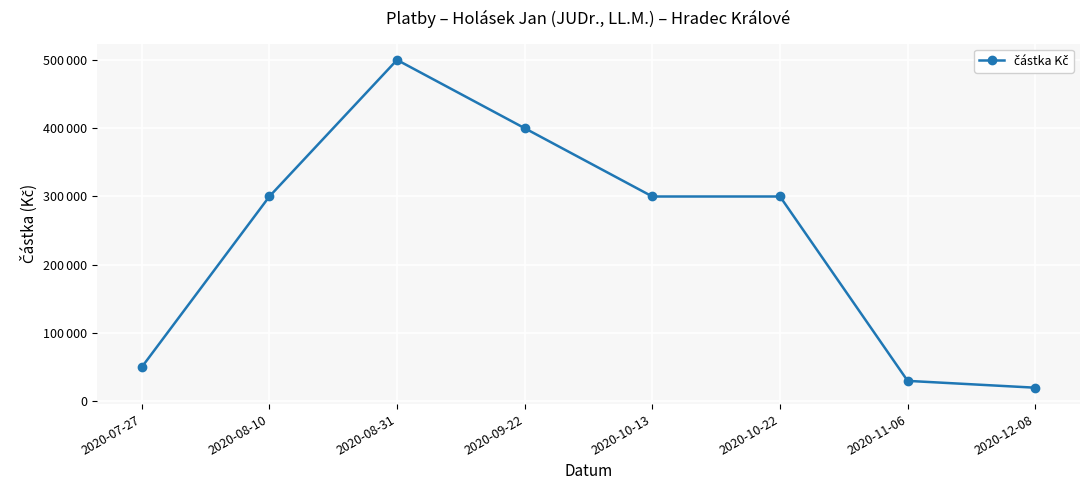

At which category does the data reach its first local peak?

2020-08-31